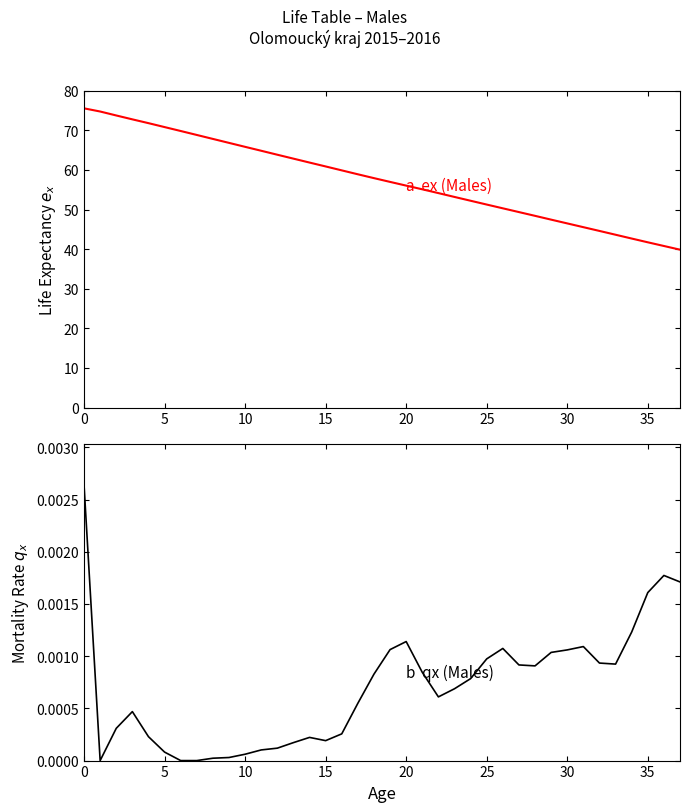

At how many categories does at least one series exceed 71?

5